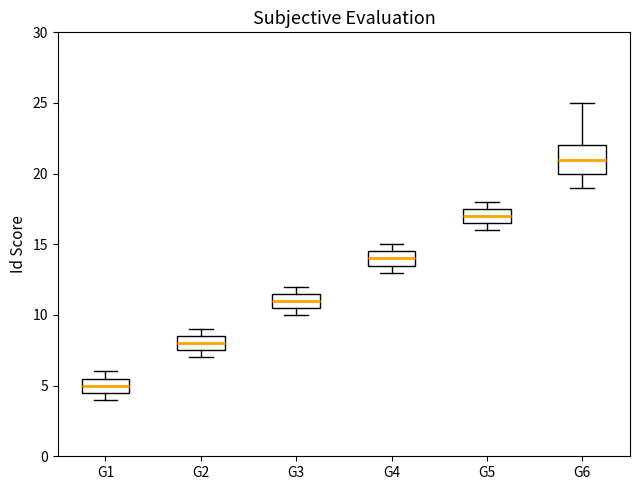

Where does the median line of the box for G2 sit on the y-axis? The values are not printed on the chart, so give them approximately, as read against the axis.

8.0